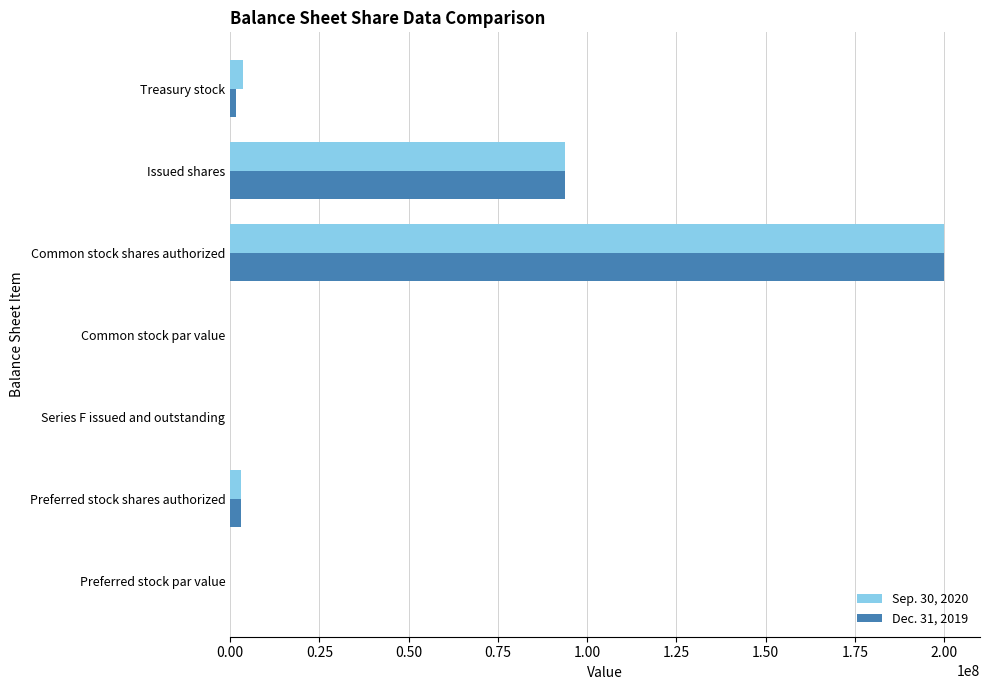

At which category is the sum across all series the highest?

Common stock shares authorized